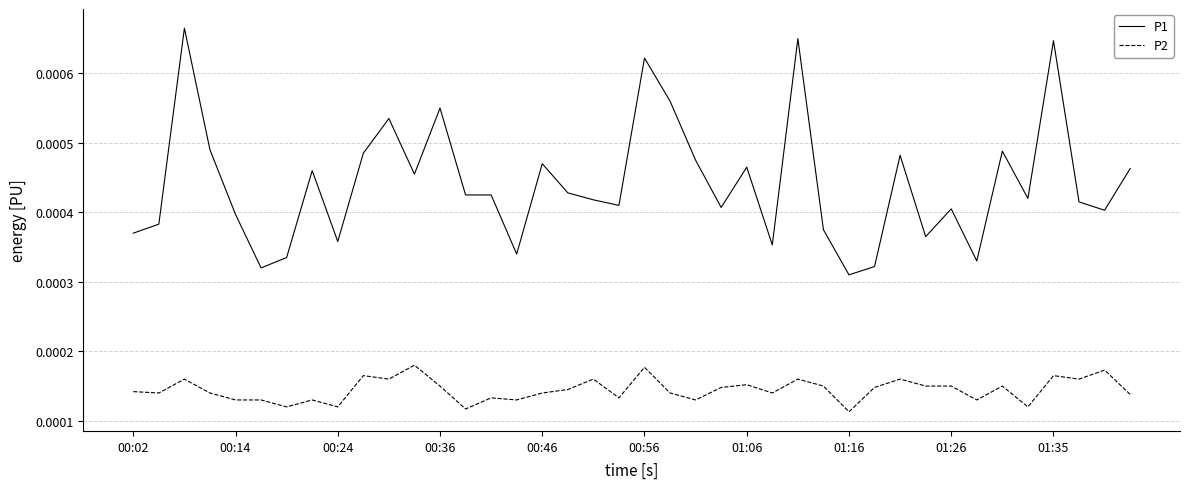

Which series has the widest spread of values?

P1